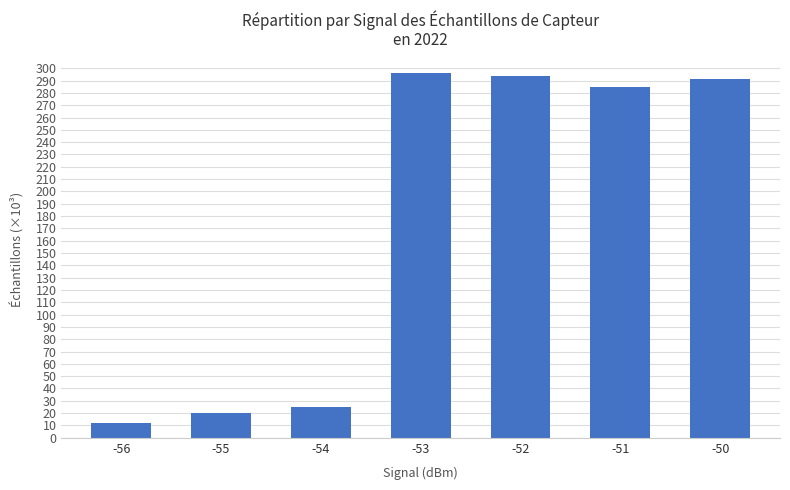

What is the value of the 6th bar from the left?

285.1